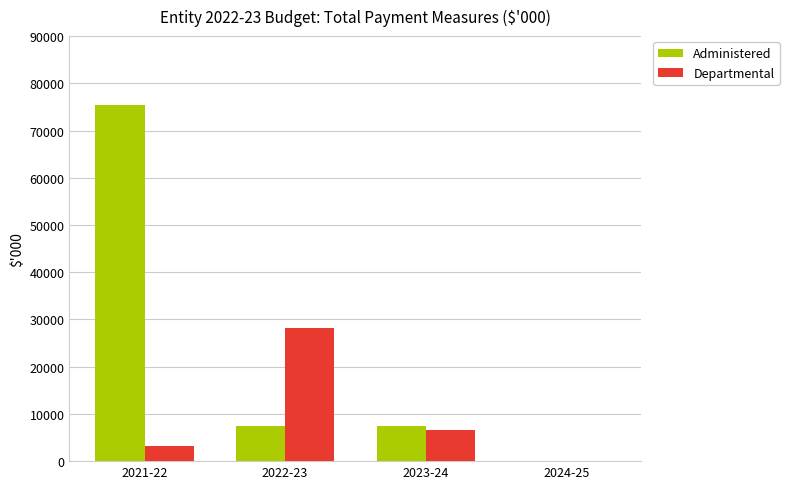

Which series has the widest spread of values?

Administered